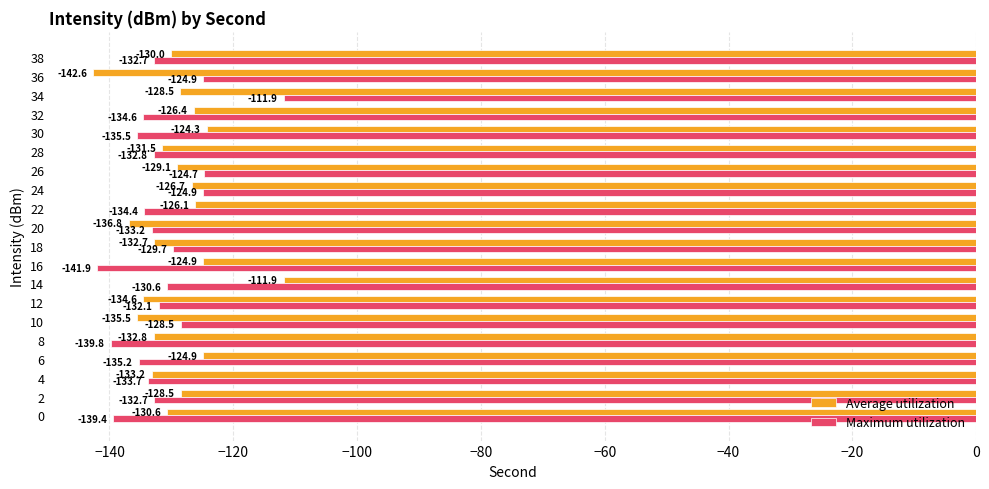

At which label is Maximum utilization closest to -126?

36